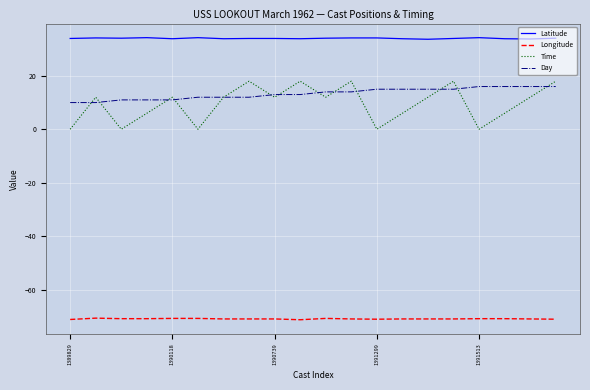

Does the chart have visible grid lines?

Yes